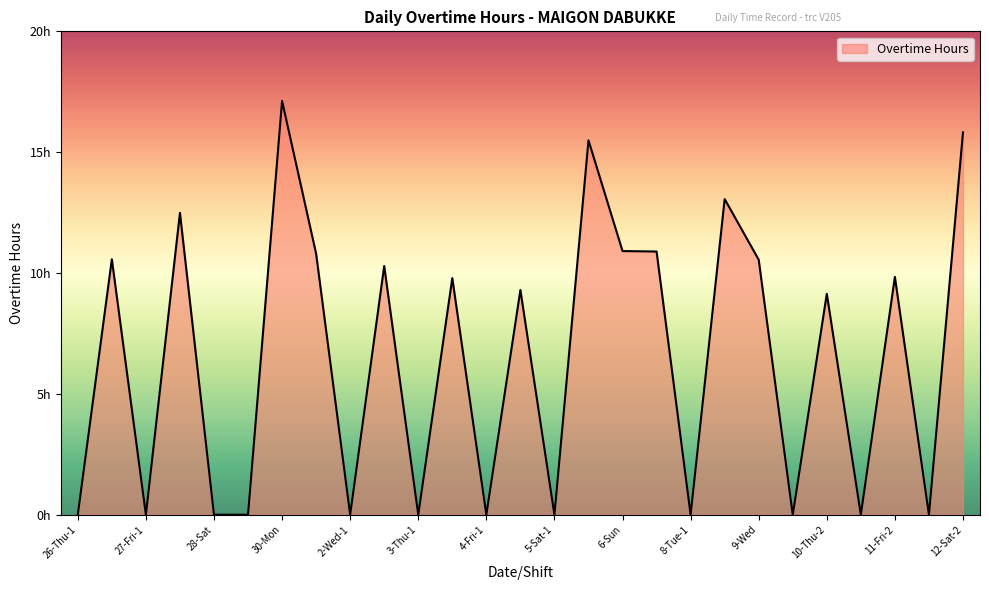

How many interior local valleys (lower than both neighbors) does the data have?

9